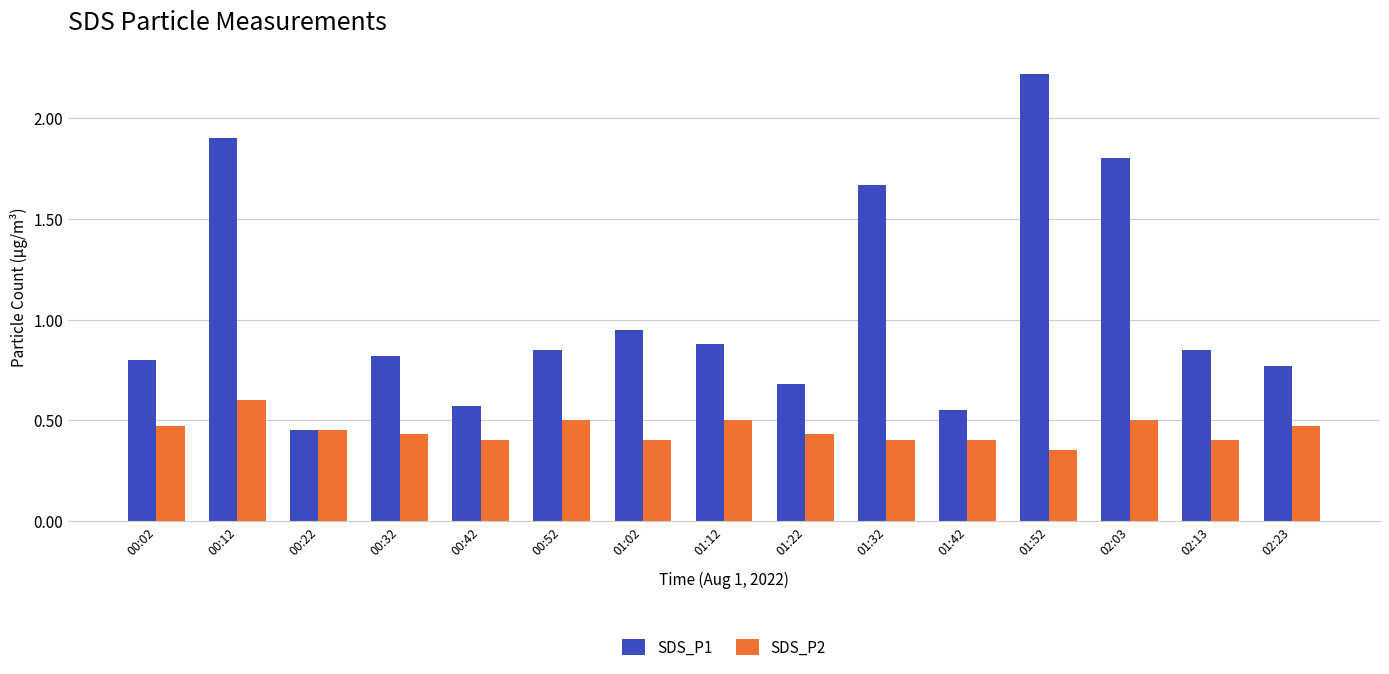

The SDS_P2 series shows 0.1 at 01:52. True or false?

False